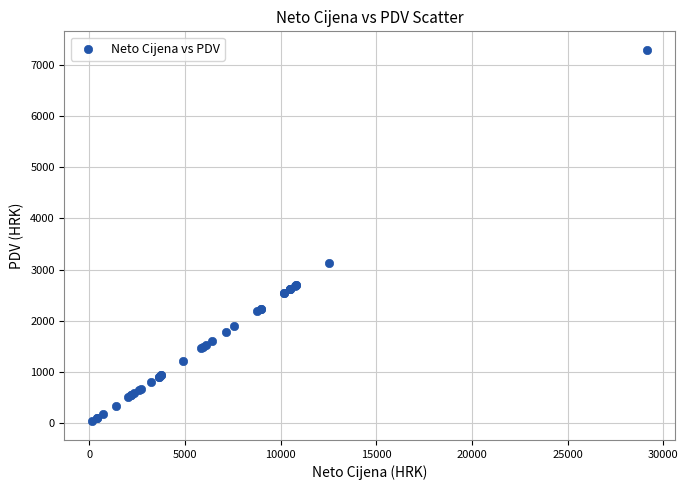

What Y value in the scatter plot is closest to 3664?

3134.8